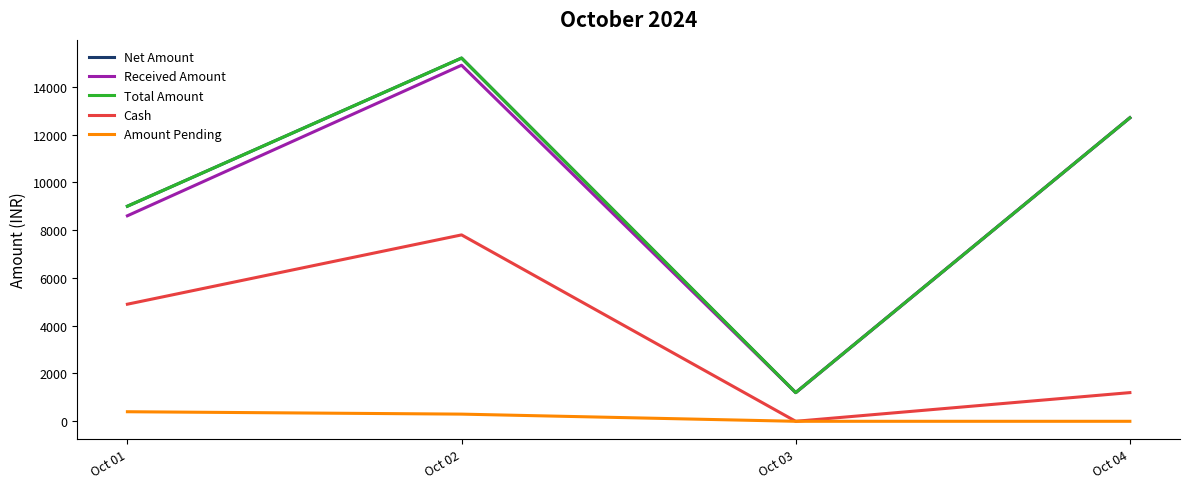

What is the total value across all series at Oct 01?

31900